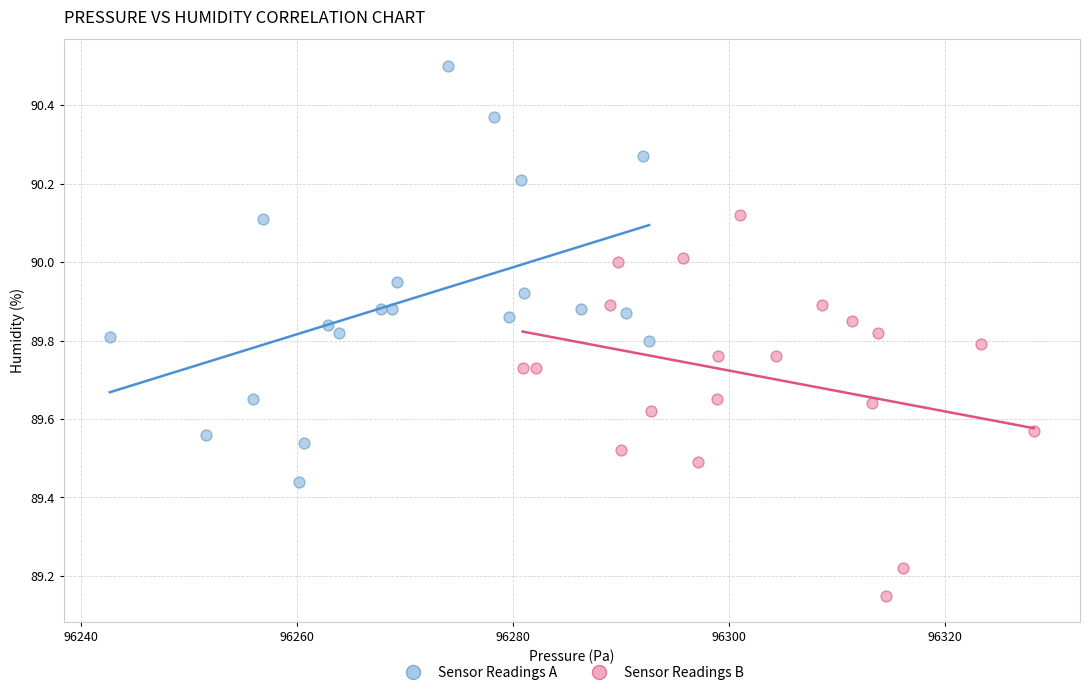

Which series reaches the minimum Y coordinate?

Sensor Readings B